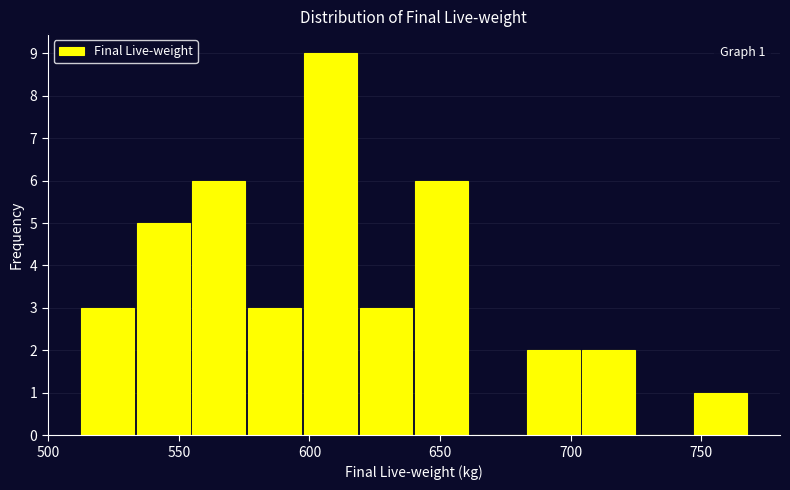

Over which range of the x-axis is the bar tallest?

595 to 620